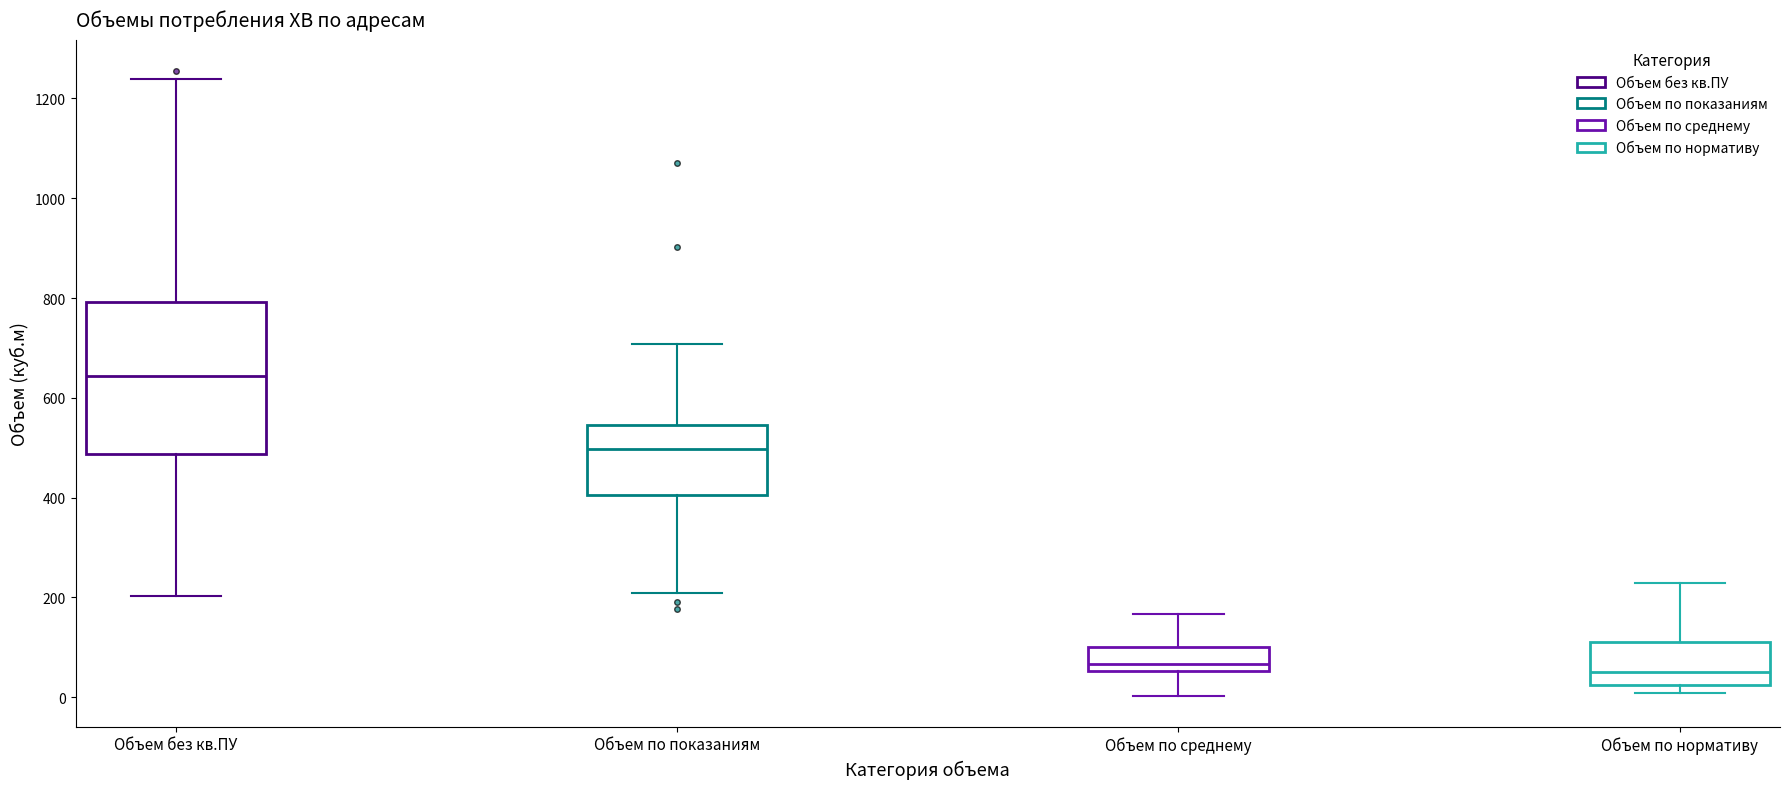

Which box is the tallest, from its lower edge to its upper edge?

Объем без кв.ПУ